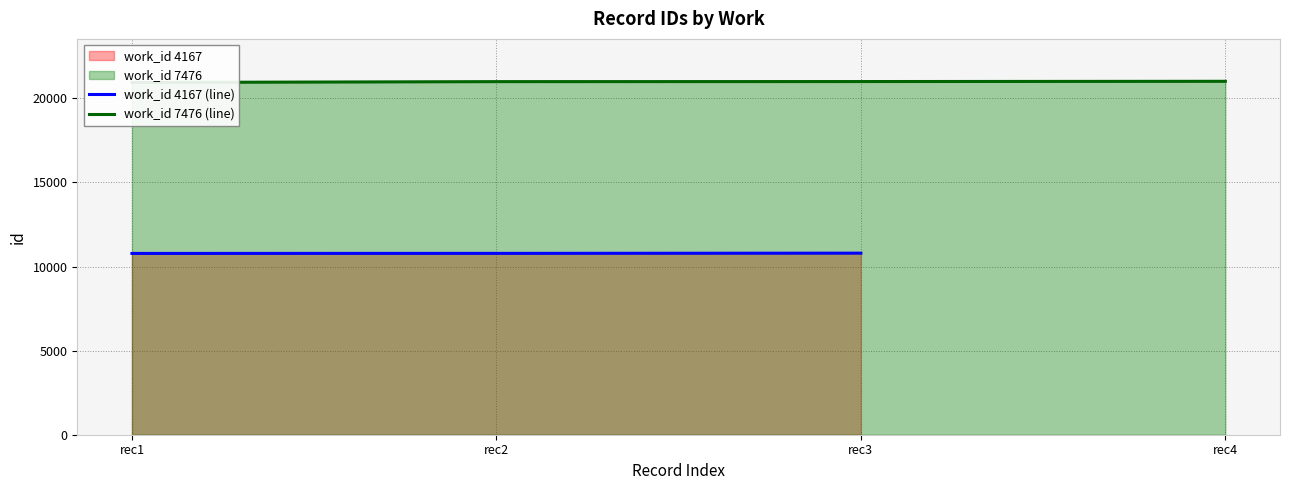

What is the lowest value of the work_id 7476 (line) series?

20947.0